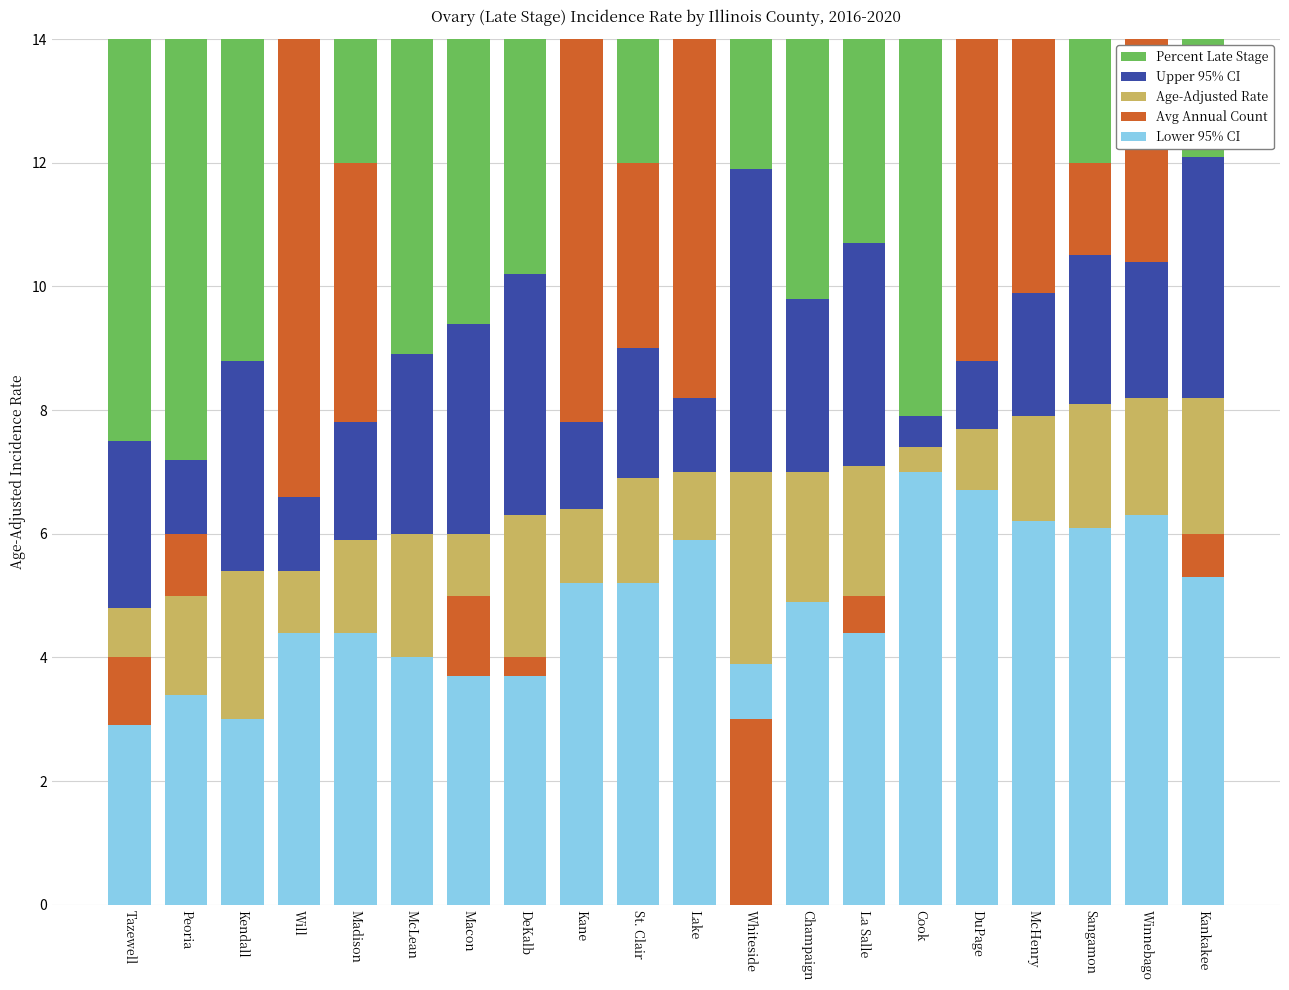

Is it true that Upper 95% CI equals 8.8 at Kendall?

True